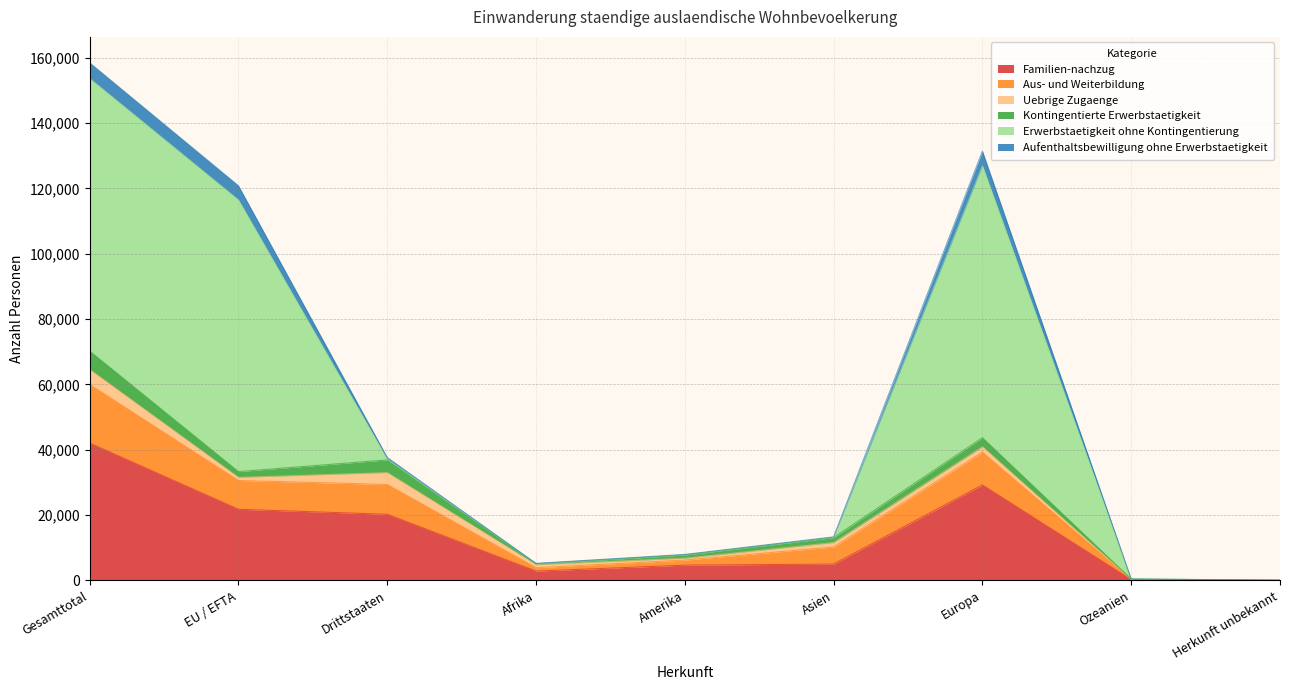

Which category has the lowest value across all series?

Herkunft unbekannt